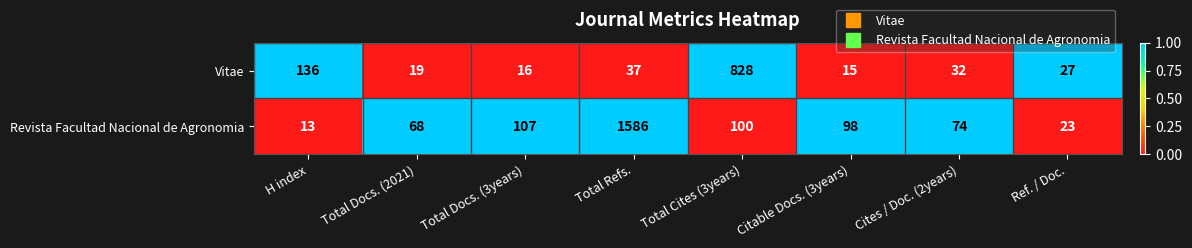

Which label corresponds to the largest value in the chart?

Total Refs.